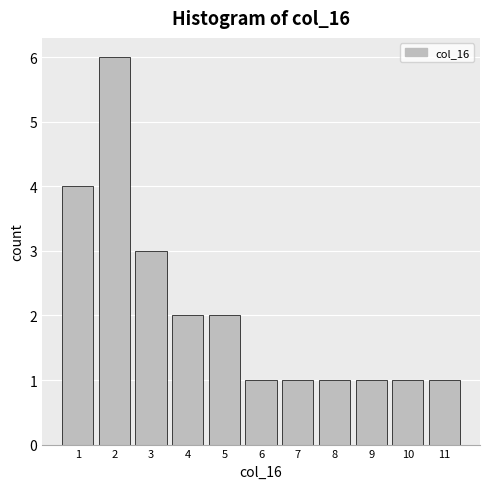

What is the height of the bar covering 8.5 to 9.5 on the x-axis? The values are not printed on the chart, so give them approximately, as read against the axis.

1